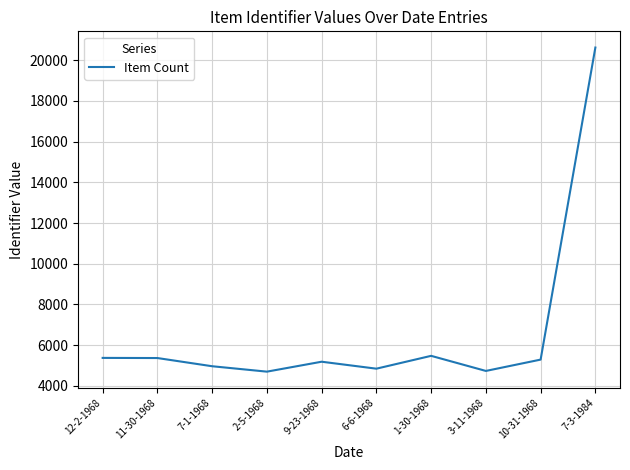

What position from the left is 7-1-1968?

3